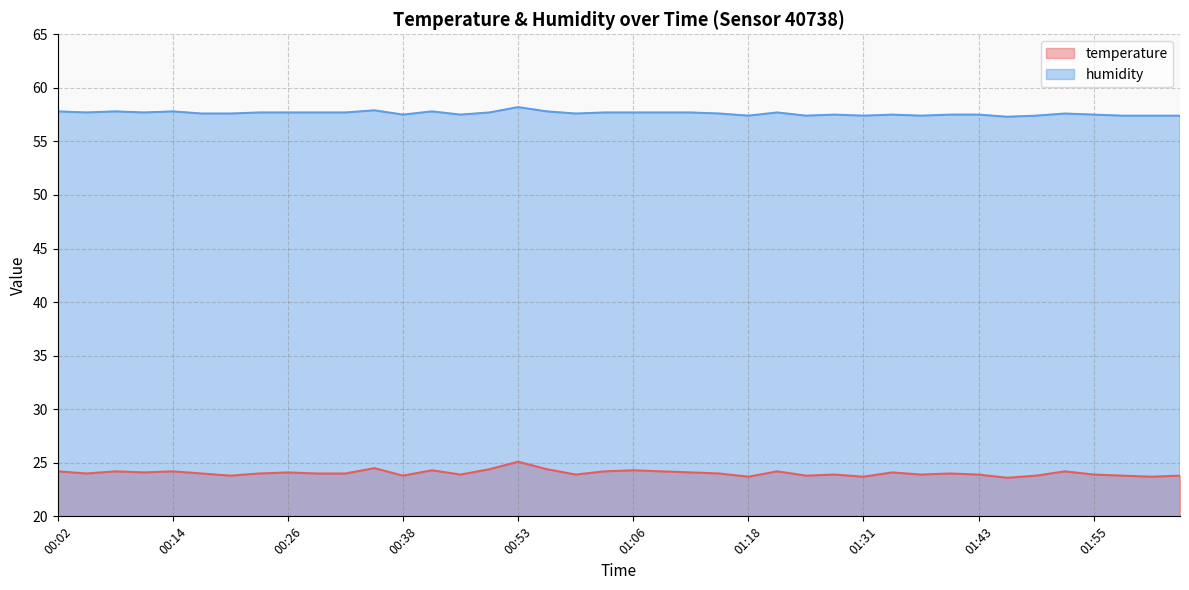

What is the label of the 11th point from the left?

00:32